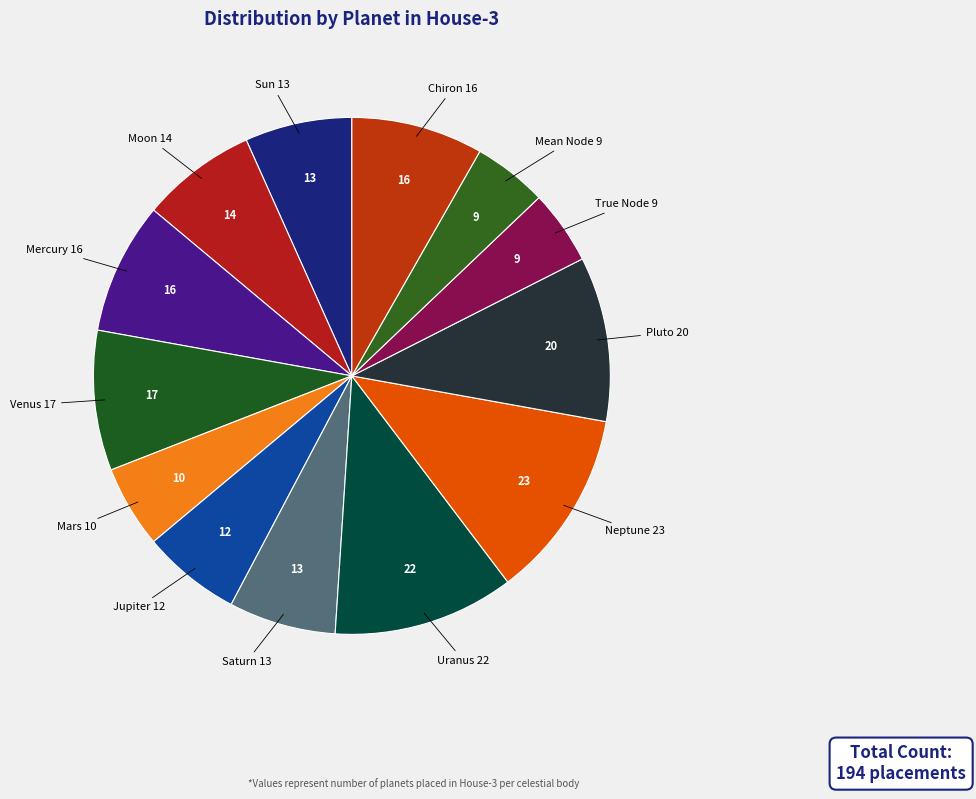

Count the number of slices in the pie.

13